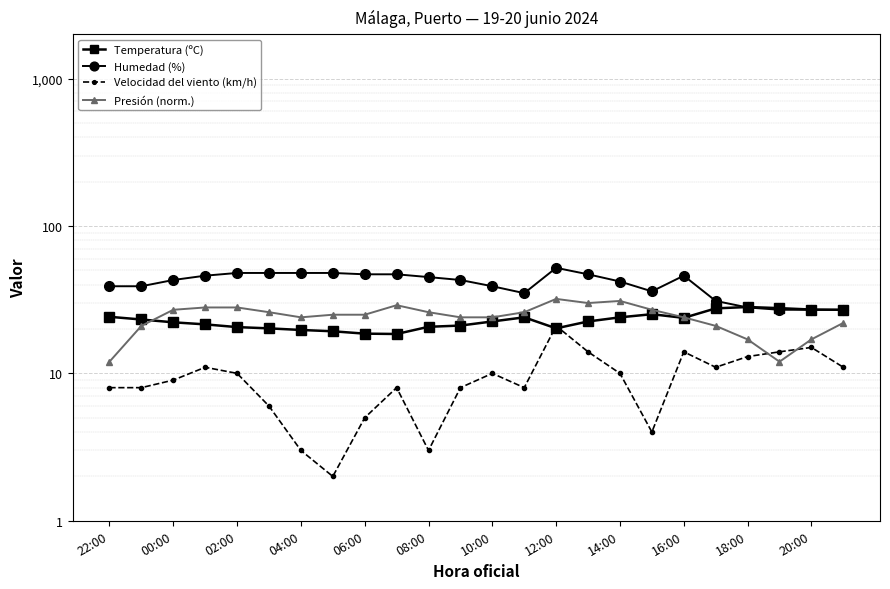

In Presión (norm.), how many points are lower than both neighbors (excluding endpoints)?

3